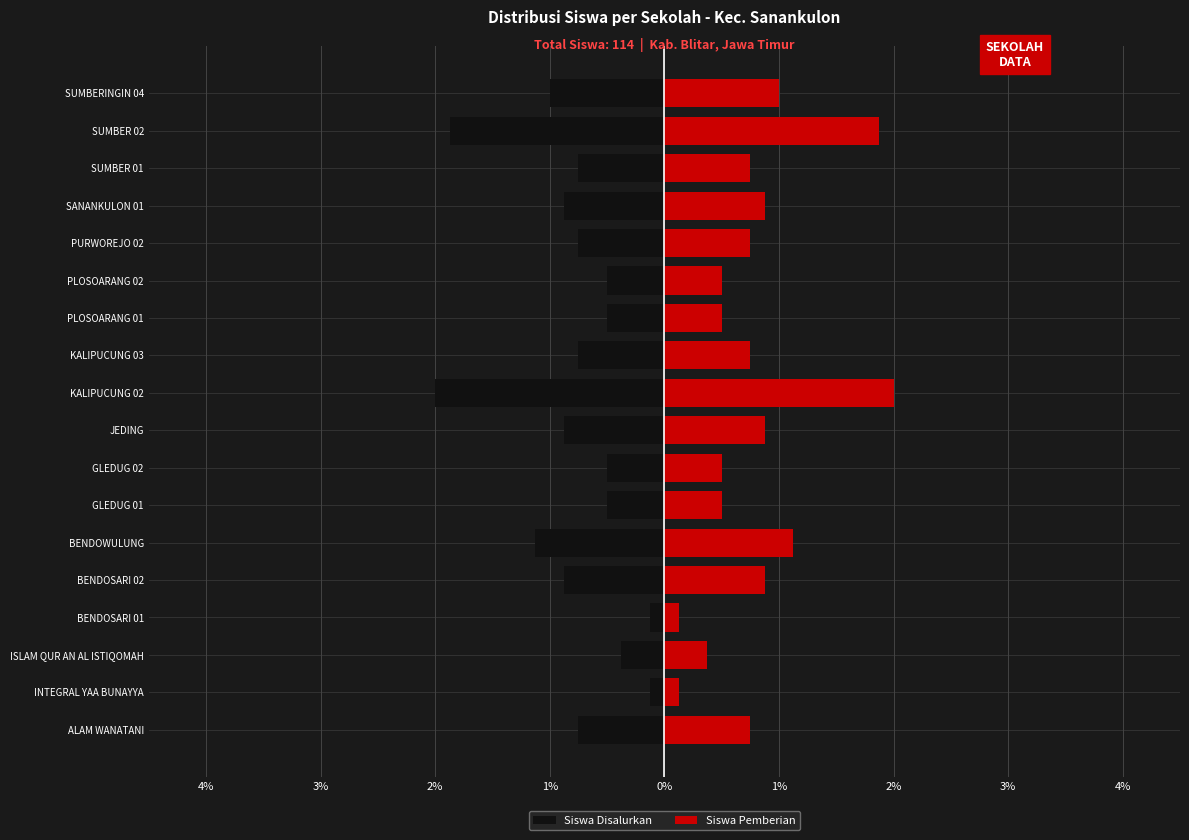

What is the difference between the Siswa Disalurkan values at KALIPUCUNG 02 and SANANKULON 01?

1.1